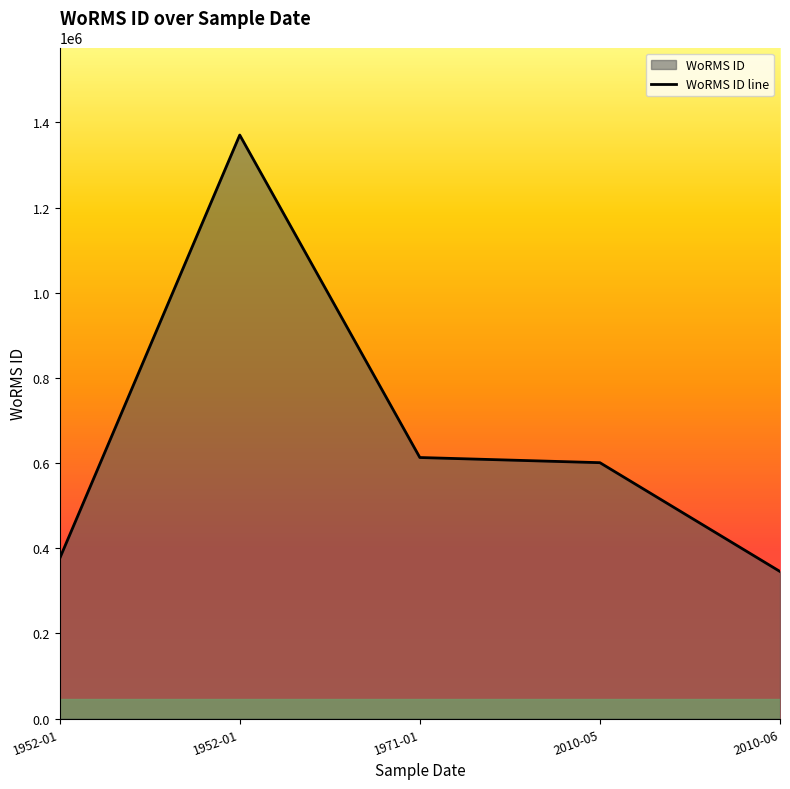

True or false: the data shows 130888 at 1952-01.

False